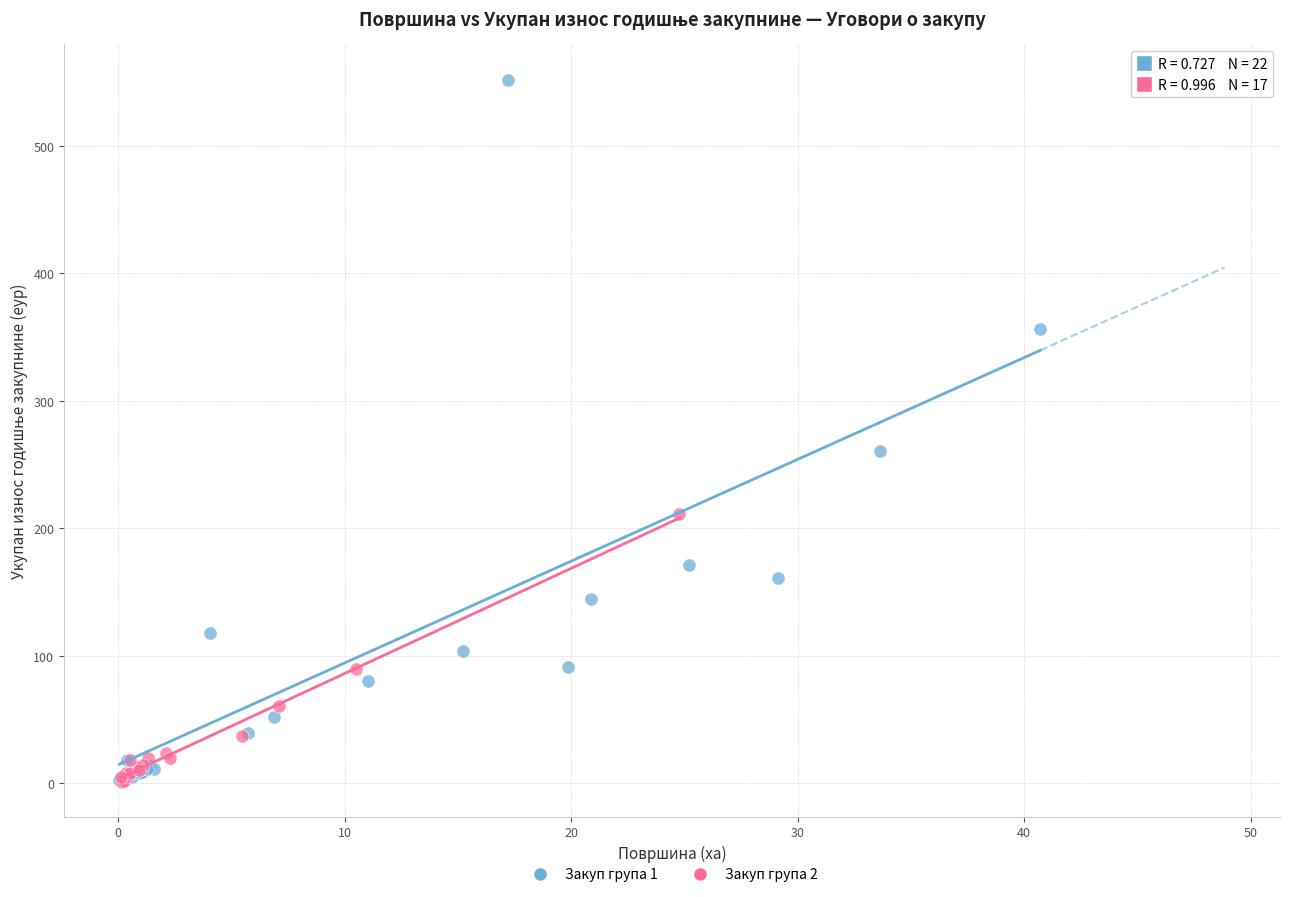

Which series has the widest spread of Y values?

Закуп група 1